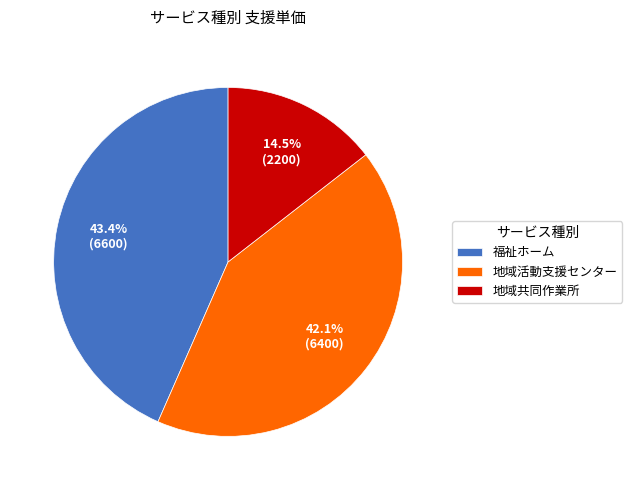

Approximately how many times larger is the value at 地域活動支援センター compared to 福祉ホーム?

1.0